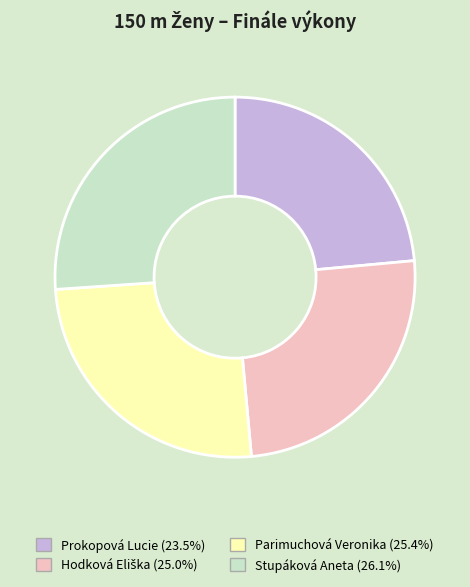

Between Parimuchová Veronika and Prokopová Lucie, which is larger?

Parimuchová Veronika